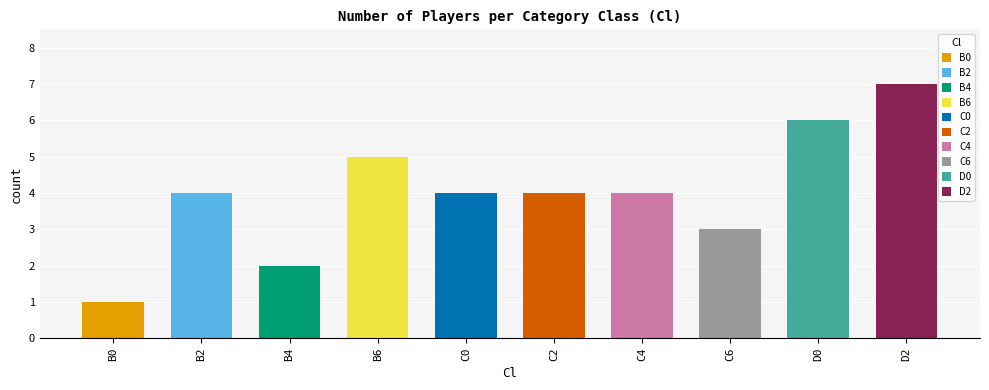

What position from the right is B2?

9